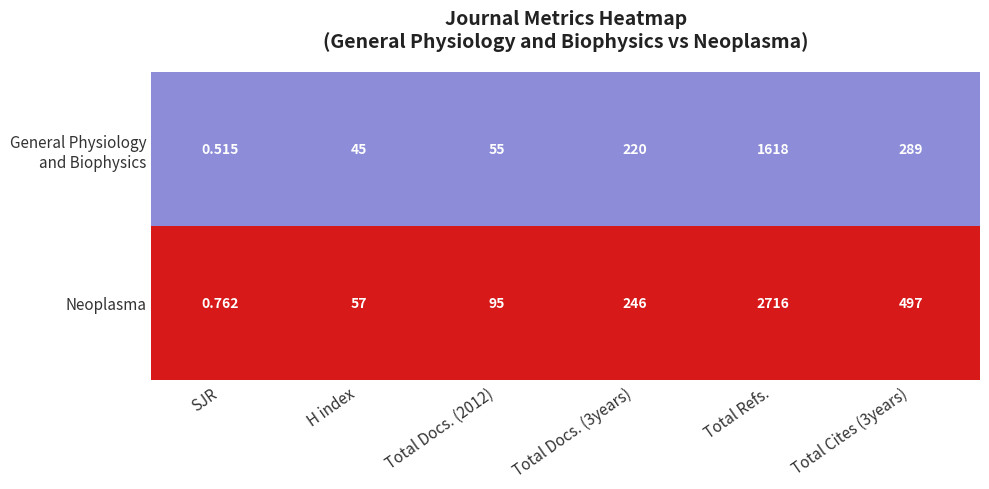

Between Total Docs. (3years) and Total Refs., which series saw the biggest shift?

Neoplasma